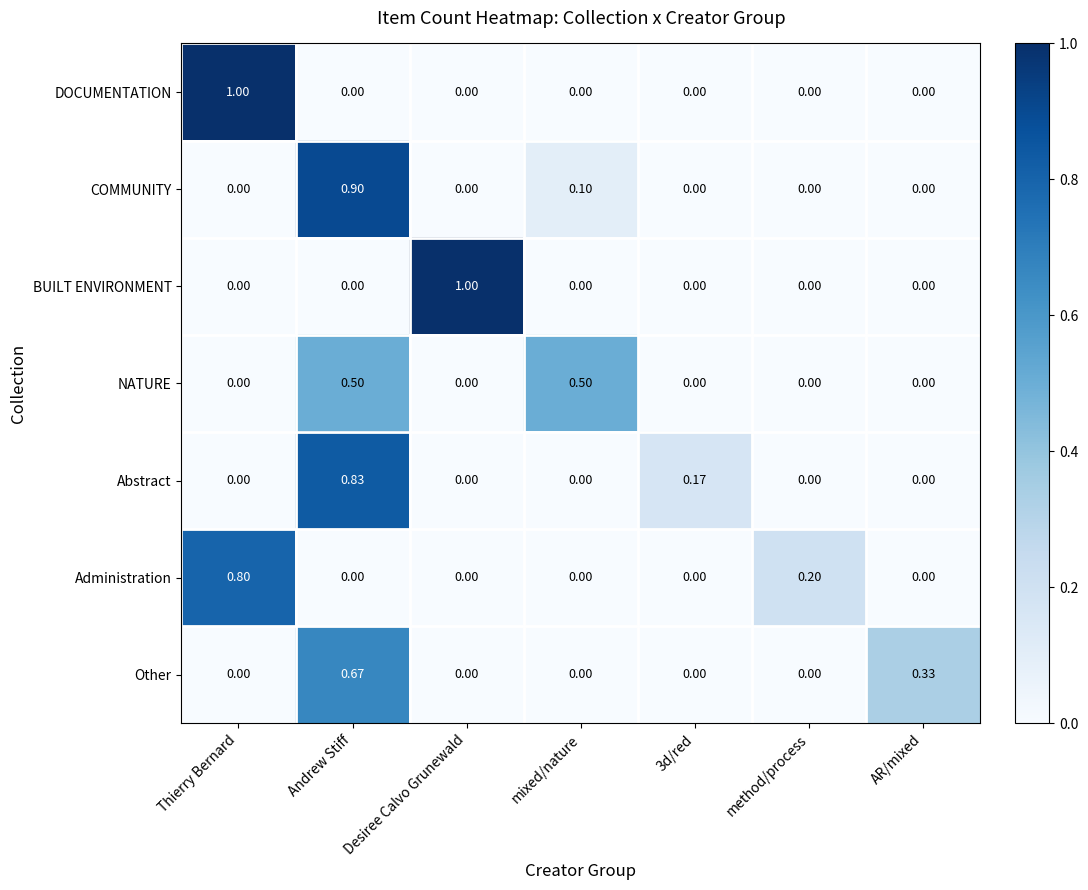

Which series changed the most between 3d/red and AR/mixed?

Other